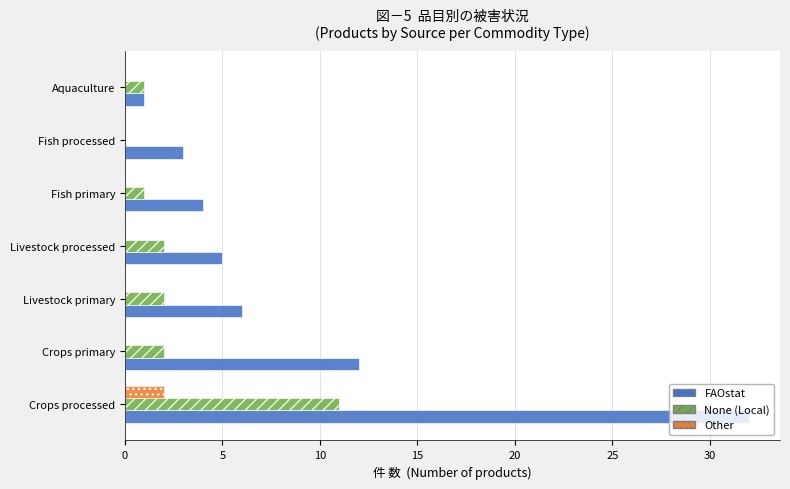

Which series changed the most between Crops processed and Livestock primary?

FAOstat